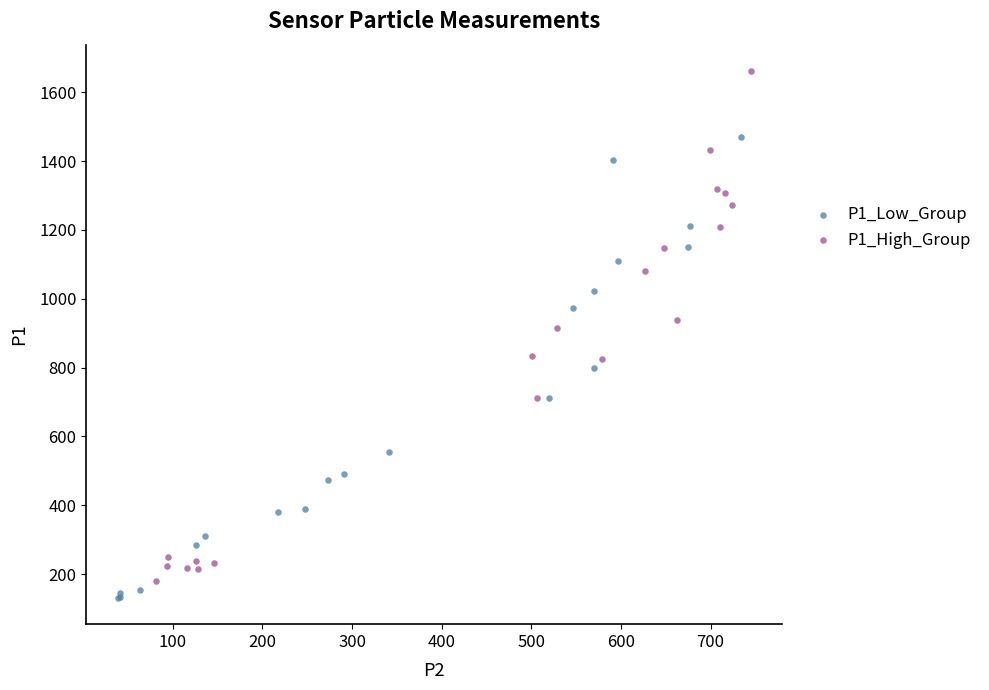

Which series contains the highest Y value?

P1_High_Group